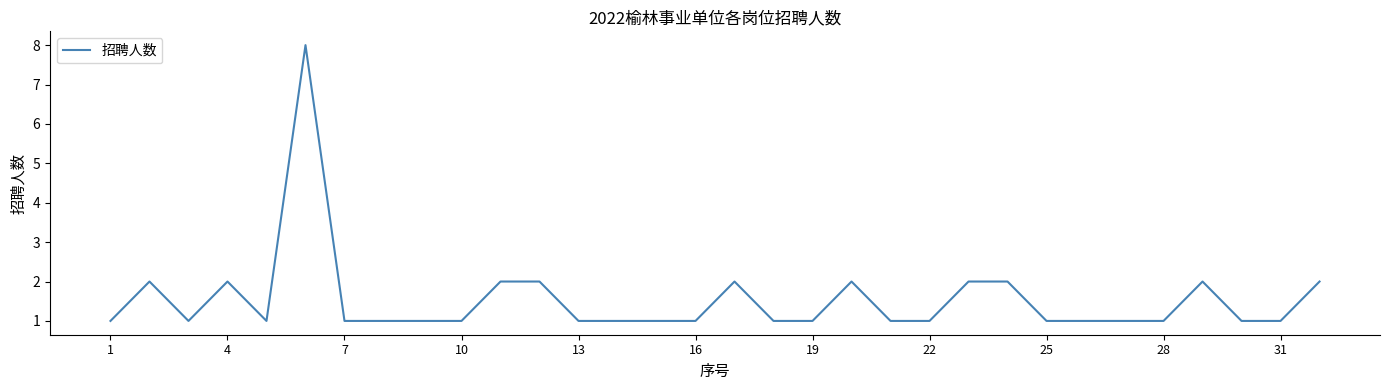

What is the difference between the maximum and minimum values?

7